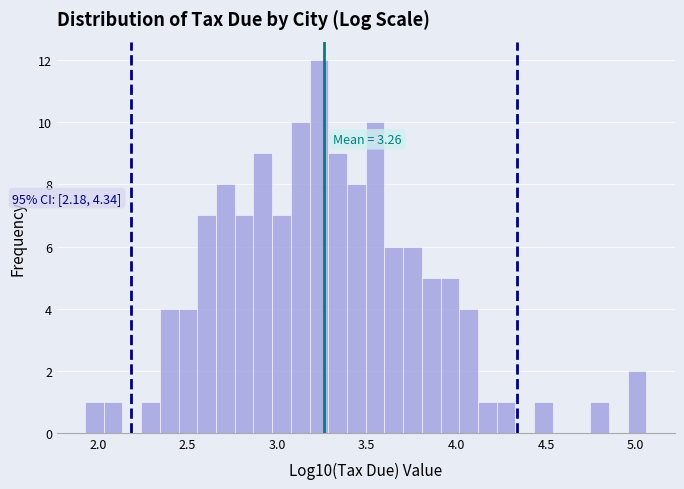

Read against the x-axis, roughly where is the centre of the tallest bar?

3.25